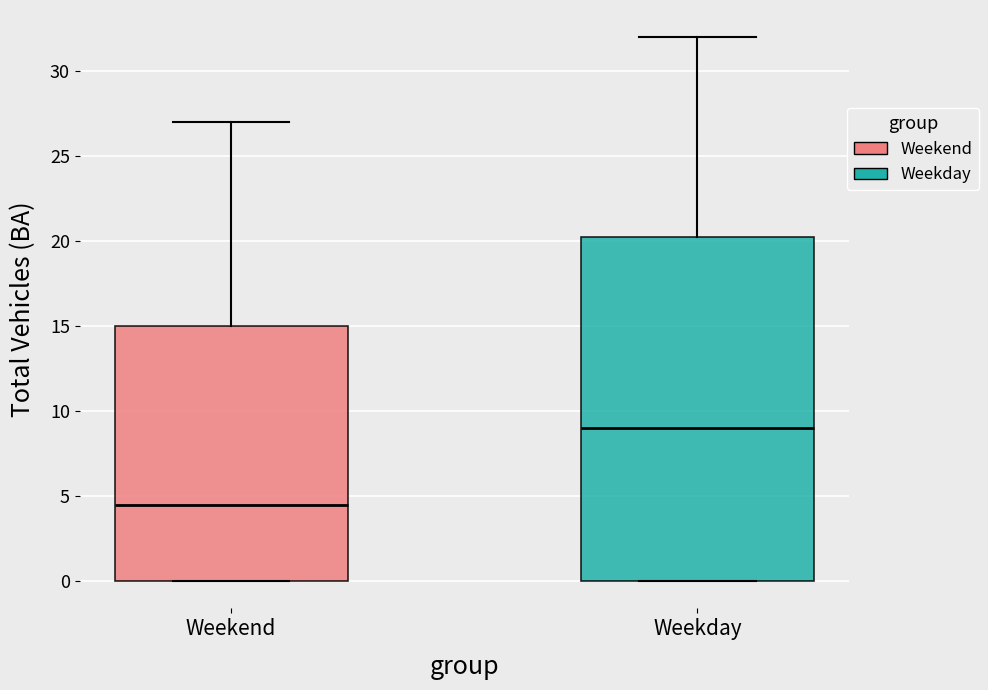

Reading left to right, read every box against the y-axis: the position of its median line, the range the box covers, and the ends of its whiskers. The values are not printed on the chart, so give them approximately, as read against the axis.

Weekend: median 4.5, box 0.0 to 15.0, whiskers 0.0 to 27.0
Weekday: median 9.0, box 0.0 to 20.5, whiskers 0.0 to 32.0